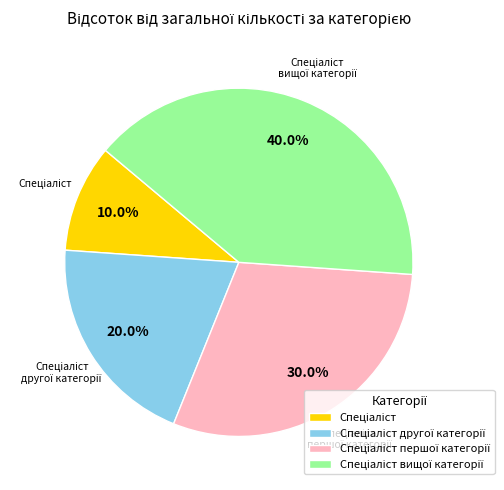

Does any single category account for the majority?

No